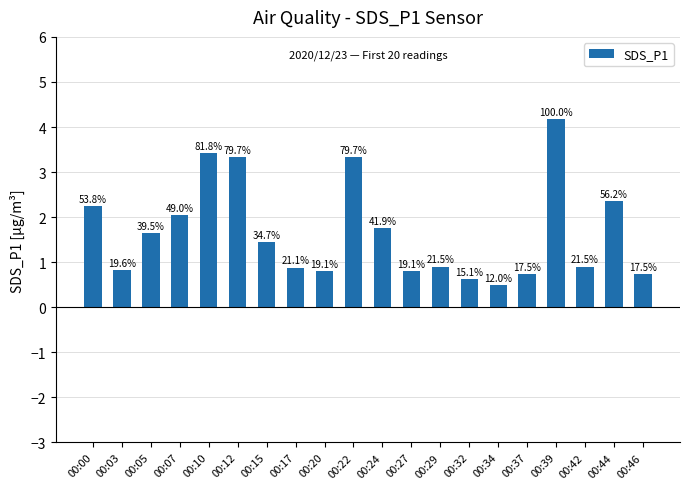

Where does the data first go above 1?

00:00